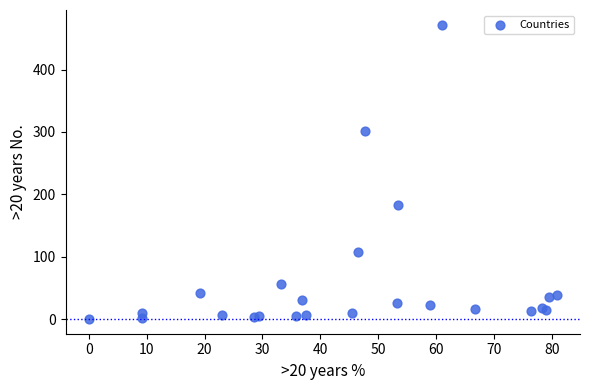

What Y value in the scatter plot is closest to 236?

183